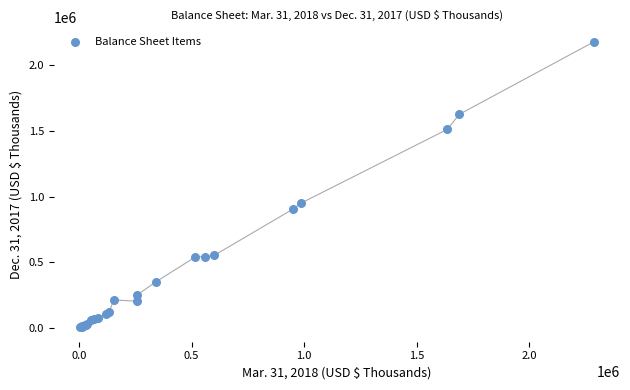

What Y value in the scatter plot is closest to 1092738?

950131